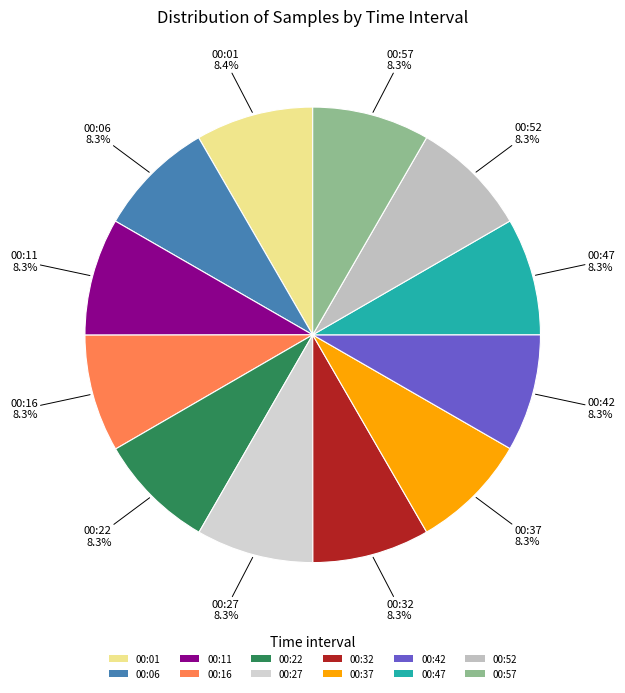

What is the ratio of the value at 00:01 to the value at 00:06?

1.0